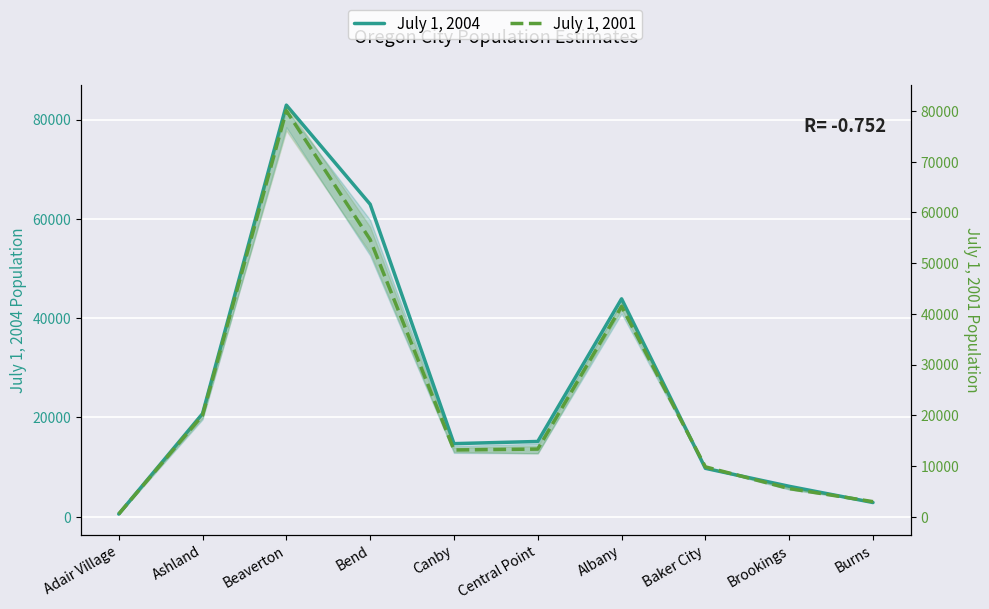

Is it true that July 1, 2001 equals 3194 at Brookings?

False